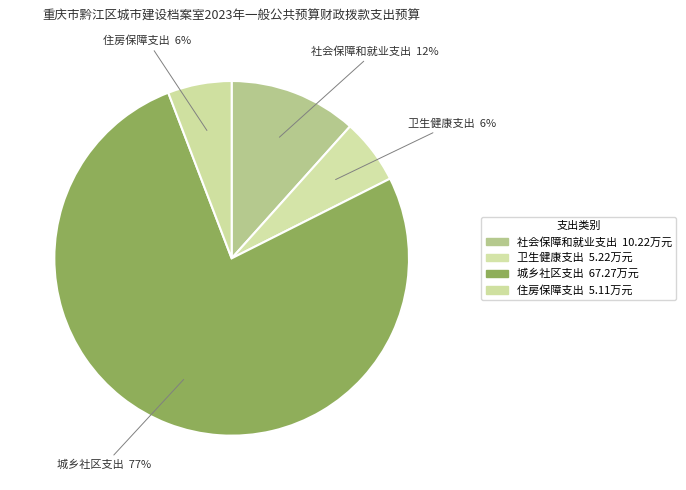

To the nearest percent, what is the difference between the largest and smallest slice percentages?

71%